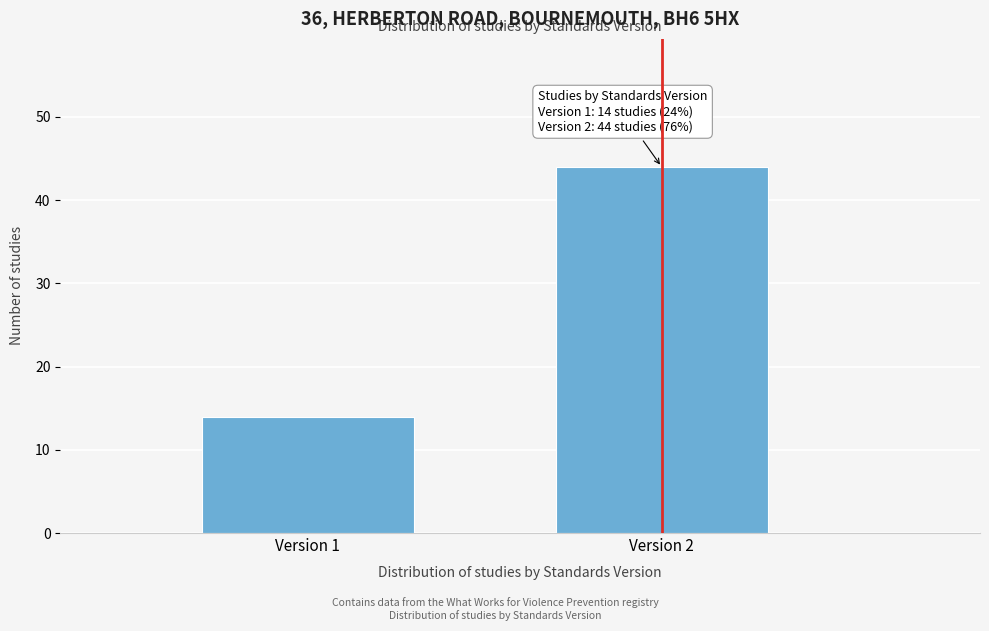

Reading right to left, what are all the values shown in this chart?

44	14